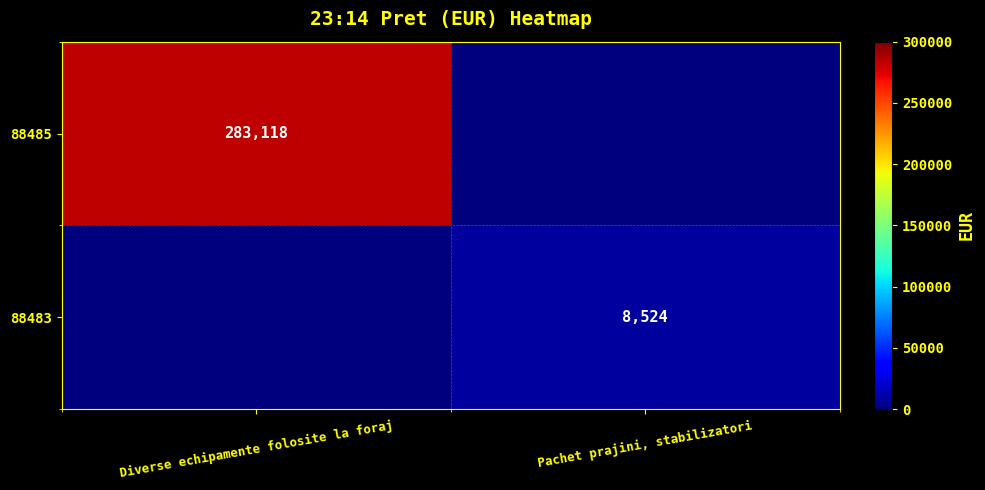

The value of 88483 at Pachet prajini, stabilizatori is 8524. True or false?

True